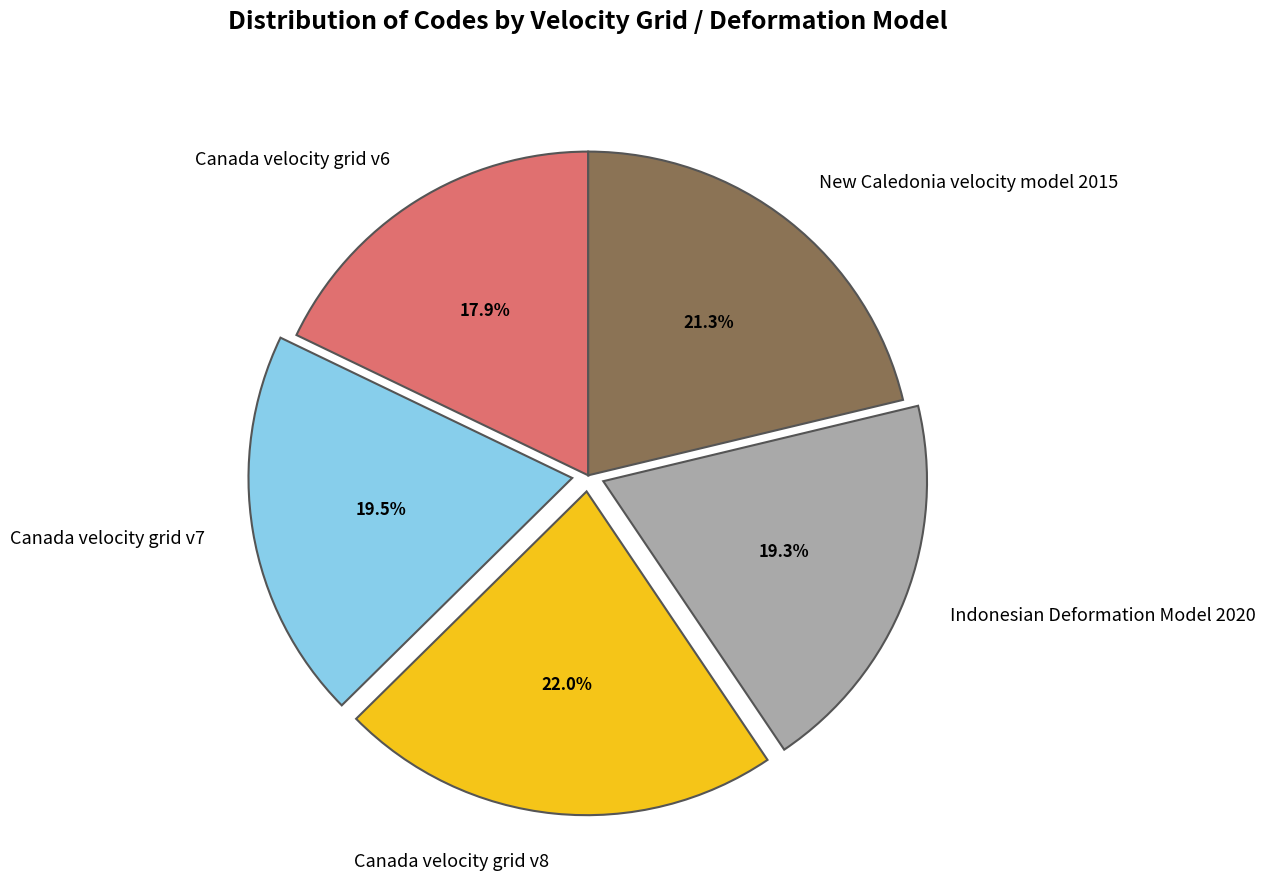

Combined, what portion of the pie is Canada velocity grid v6 and Indonesian Deformation Model 2020?

37.2%